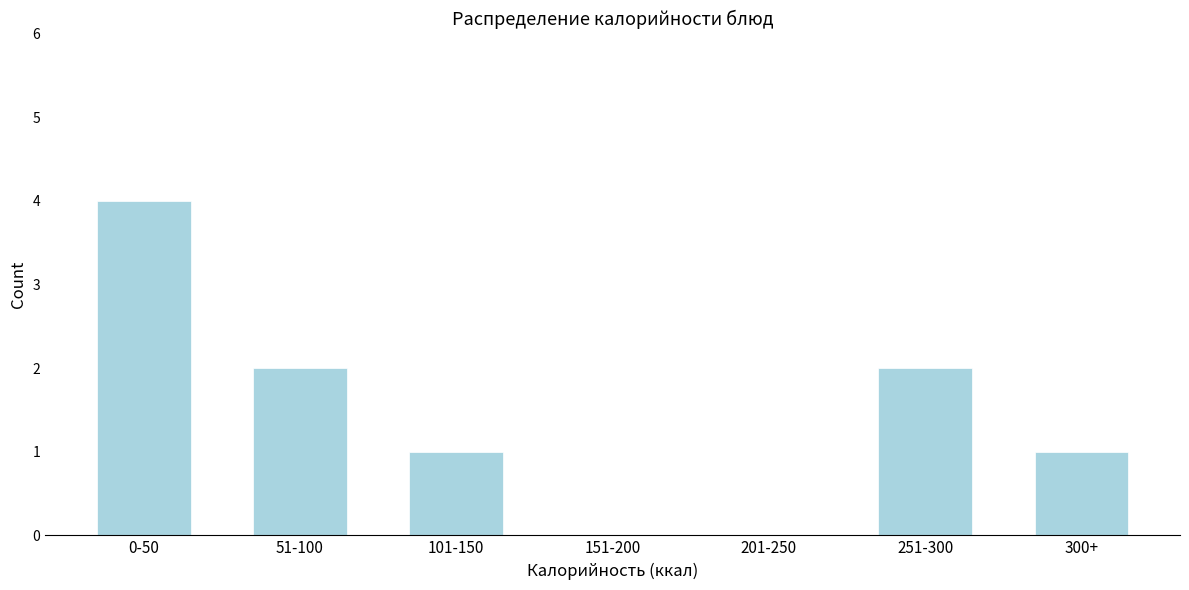

Reading left to right, transcribe all the data shown in this chart.

0-50=4	51-100=2	101-150=1	151-200=0	201-250=0	251-300=2	300+=1